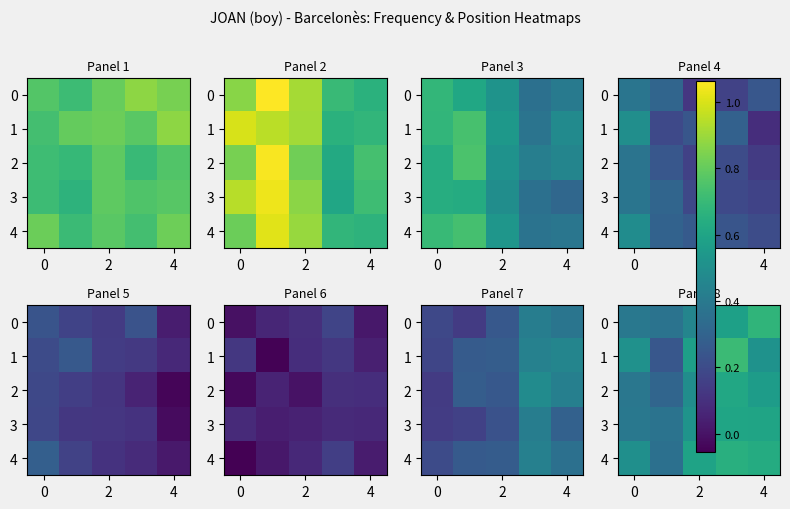

Rank the series by their maximum value, from lowest to highest.

row_3, row_2, row_4, row_0, row_1